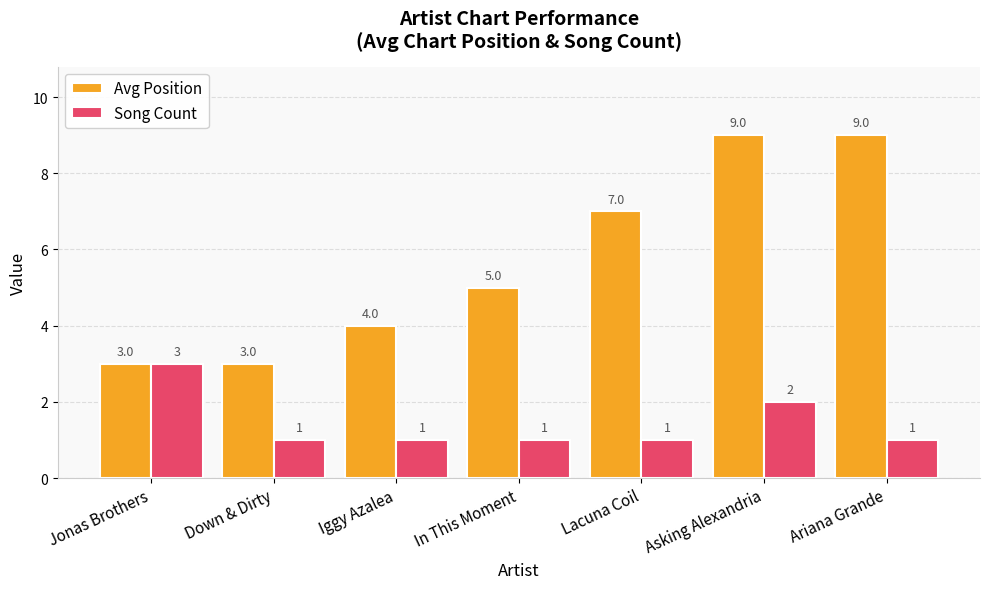

What is the smallest value displayed?

1